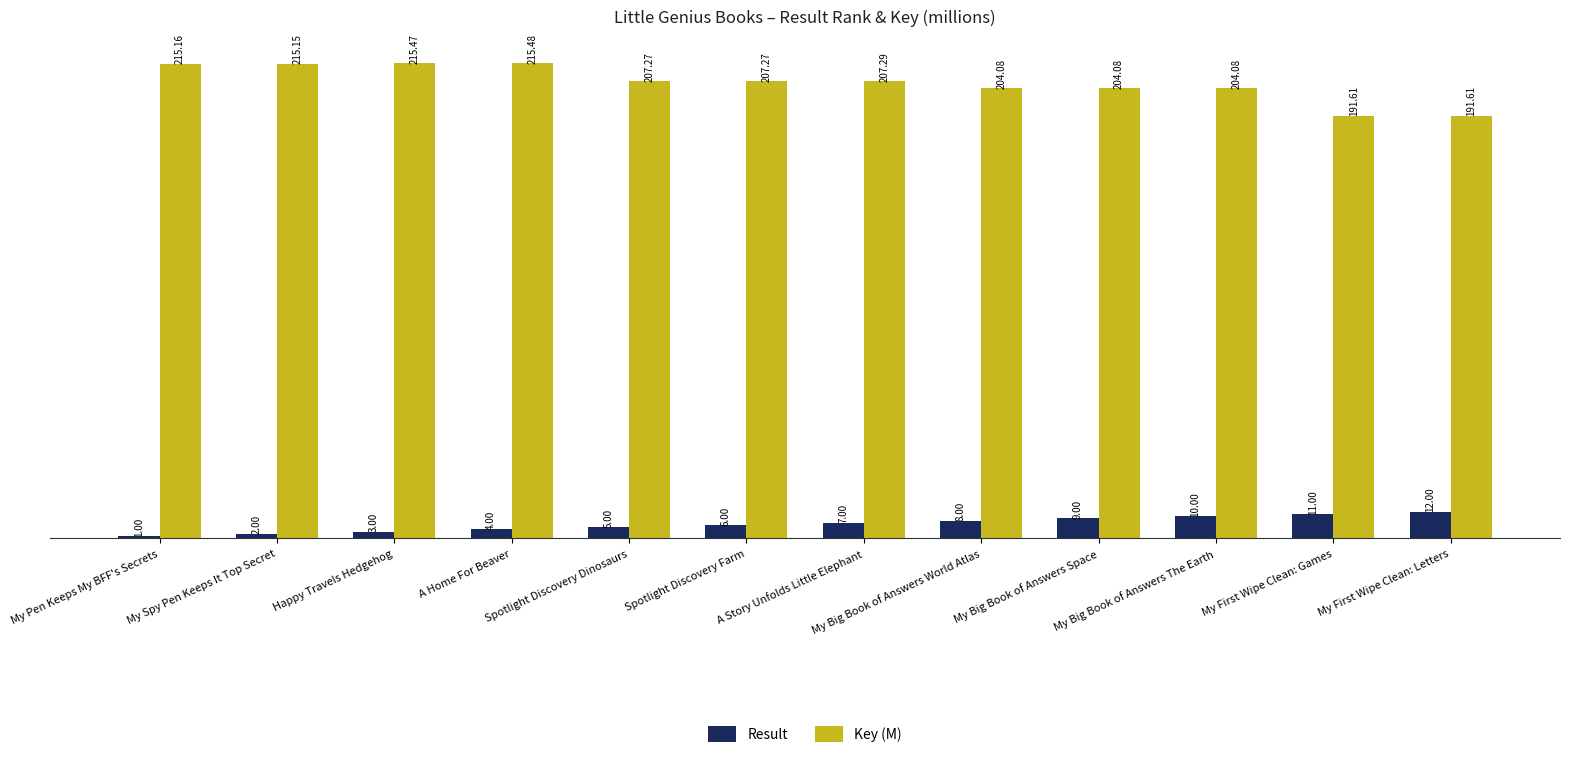

Which category has the highest value in the Key (M) series?

A Home For Beaver